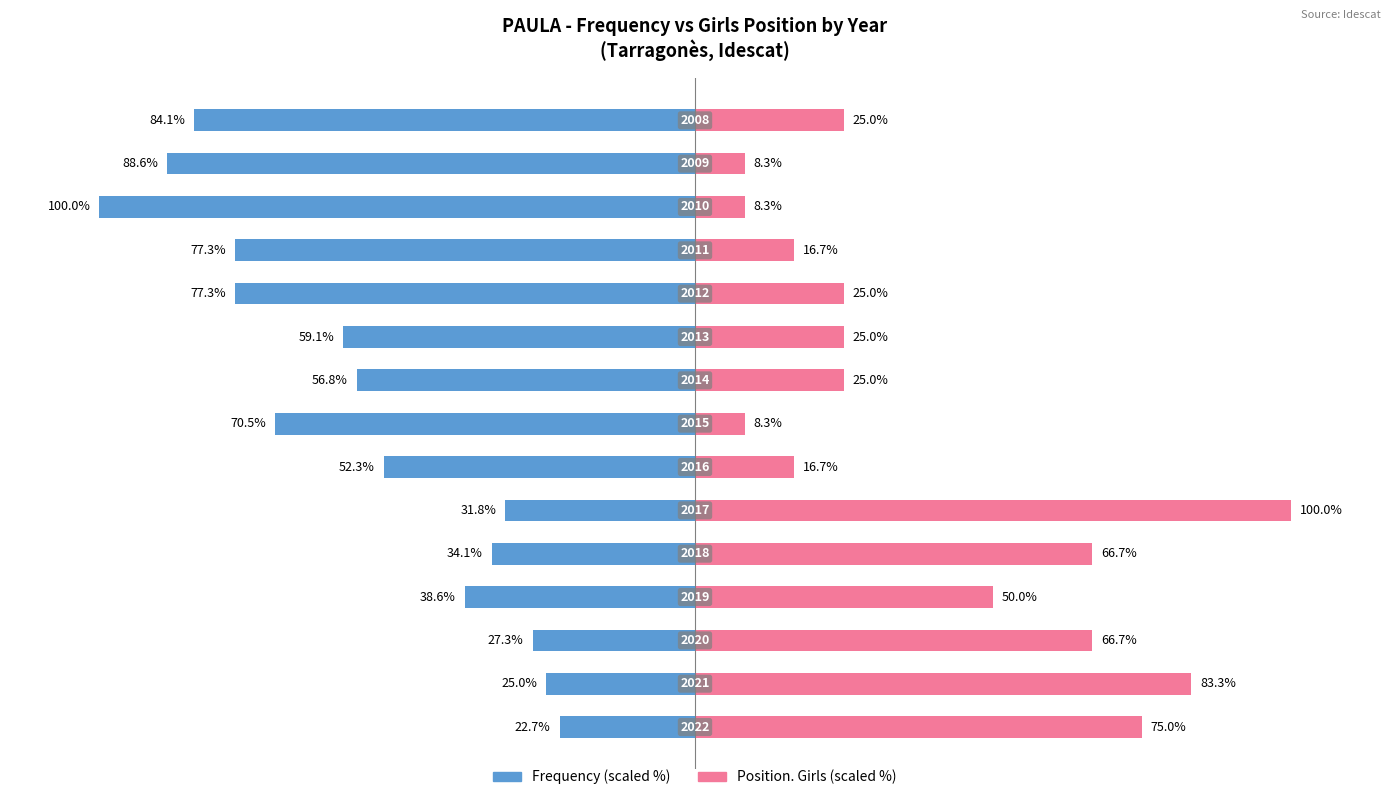

Reading left to right, what are all the values shown in this chart?

Frequency: 0=-22.7	1=-25.0	2=-27.3	3=-38.6	4=-34.1	5=-31.8	6=-52.3	7=-70.5	8=-56.8	9=-59.1	10=-77.3	11=-77.3	12=-100.0	13=-88.6	14=-84.1
Position. Girls: 0=75.0	1=83.3	2=66.7	3=50.0	4=66.7	5=100.0	6=16.7	7=8.3	8=25.0	9=25.0	10=25.0	11=16.7	12=8.3	13=8.3	14=25.0